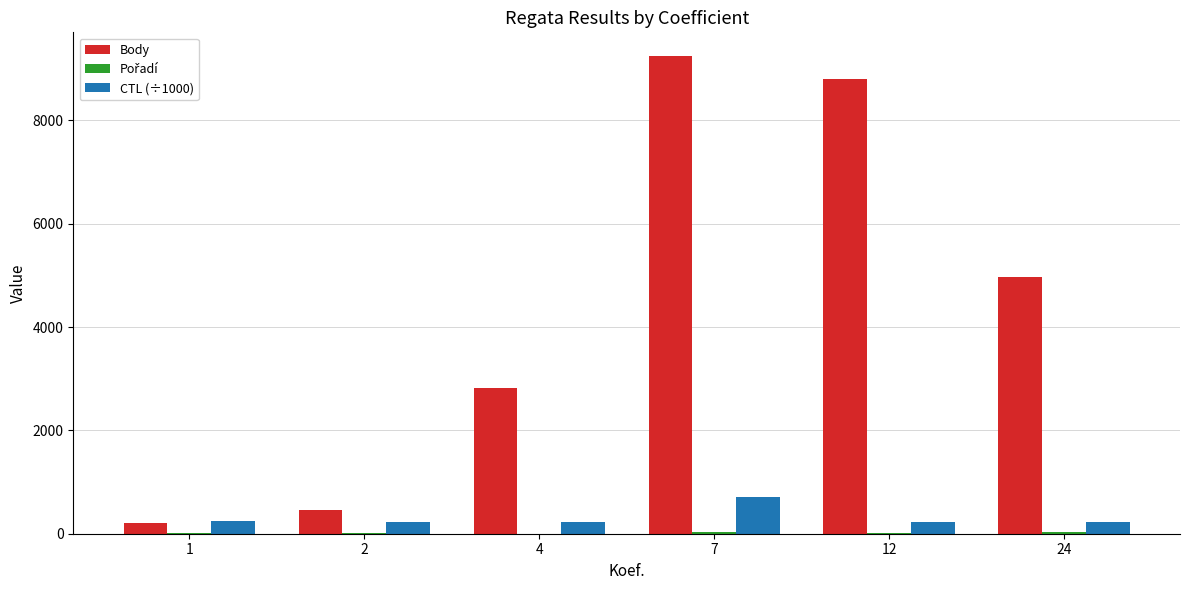

What is the maximum value shown in the chart?

9241.0